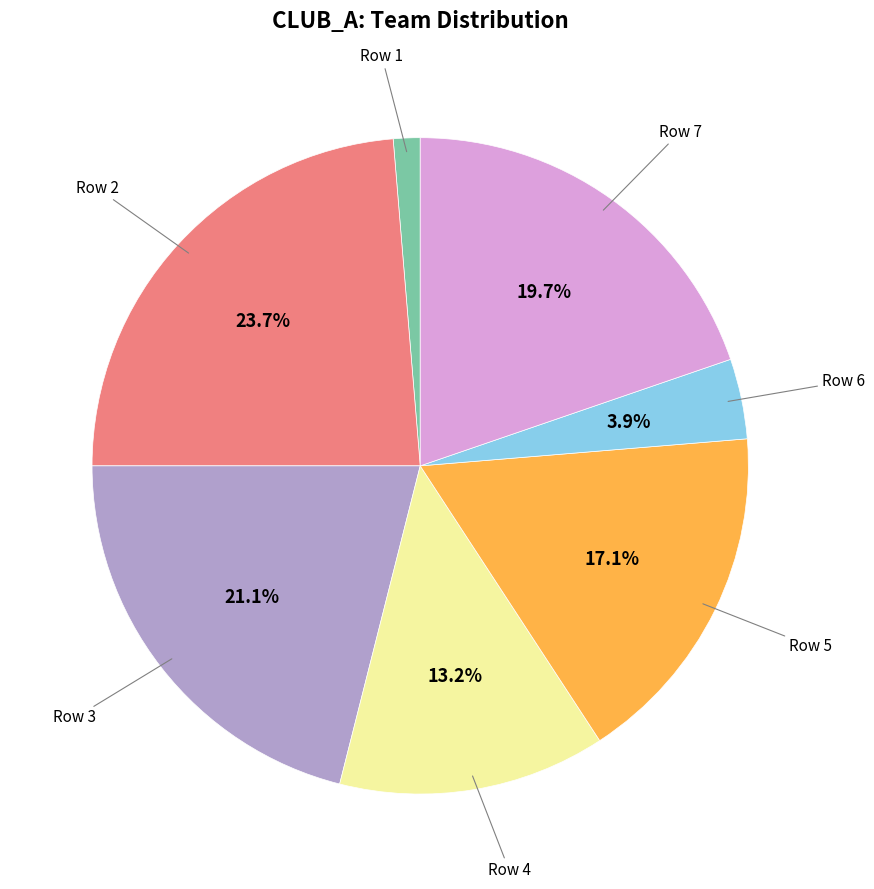

Does any single category account for the majority?

No